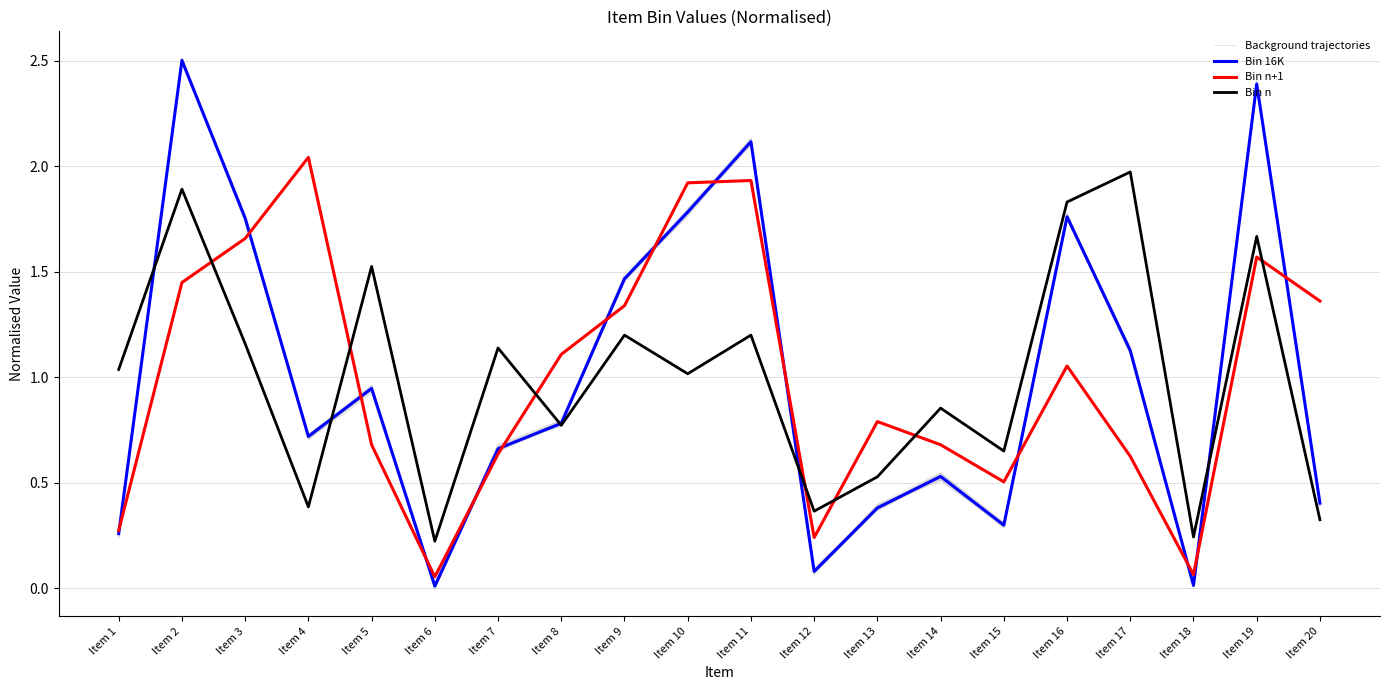

How many lines are shown in the chart?

4